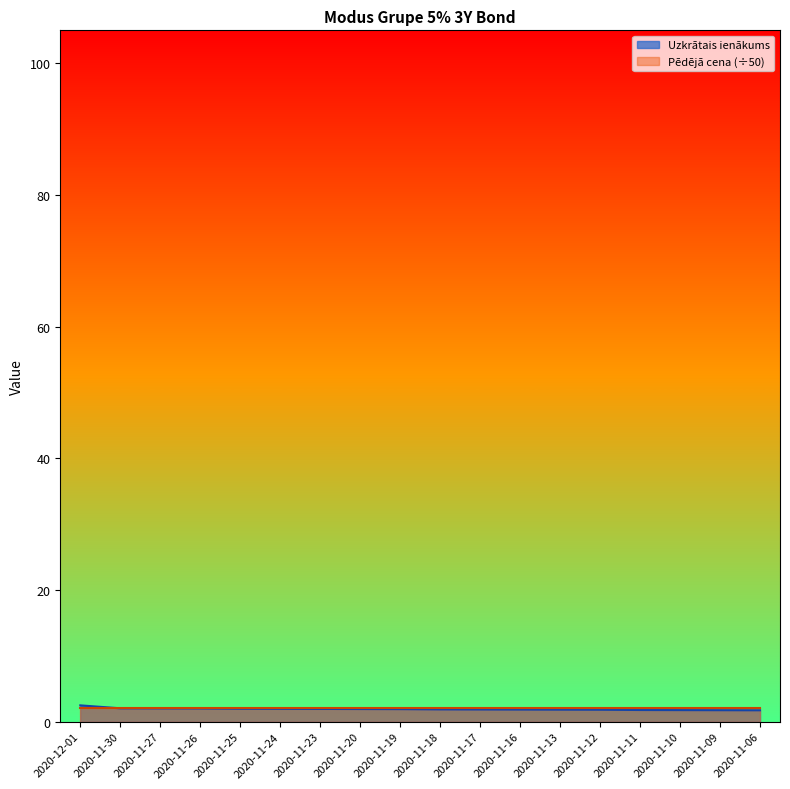

Between 2020-11-19 and 2020-11-17, which is larger?

2020-11-19